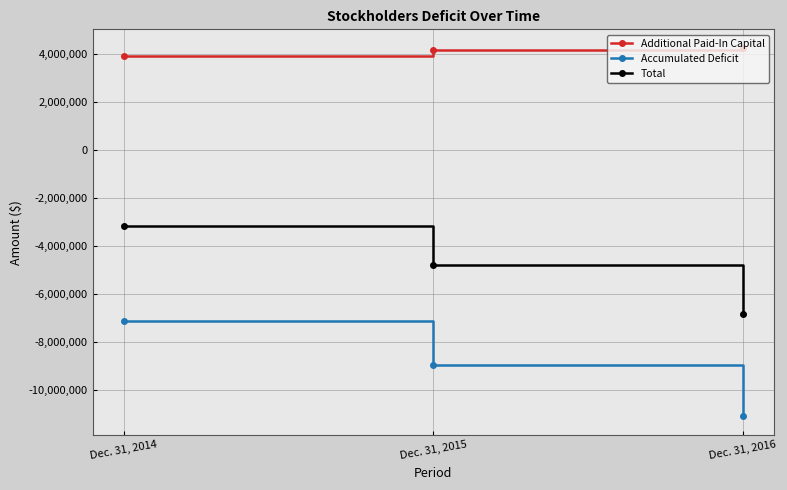

How many categories are shown in the chart?

3